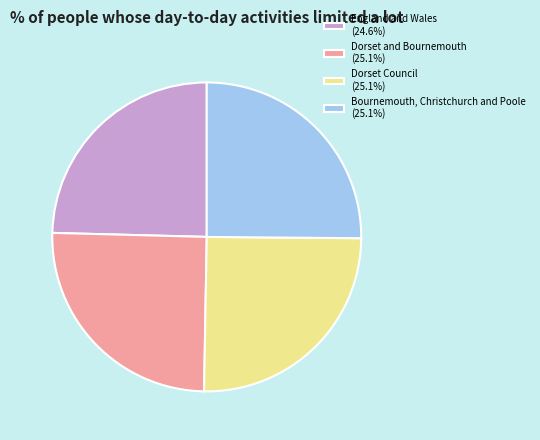

Does Dorset and Bournemouth (25.1%) represent more than half of the total?

No